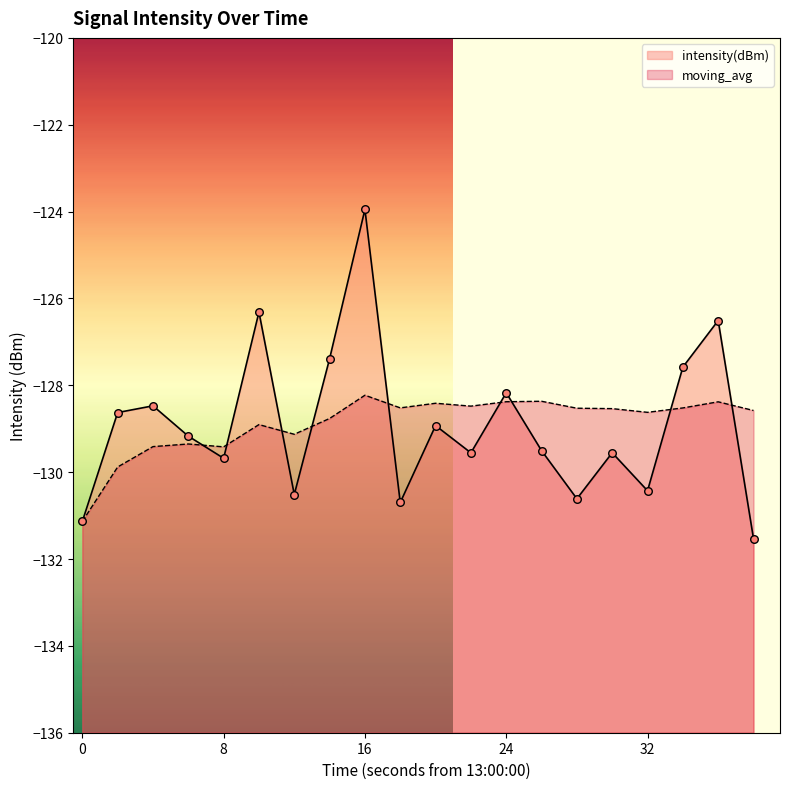

At how many categories does at least one series exceed -127?

3